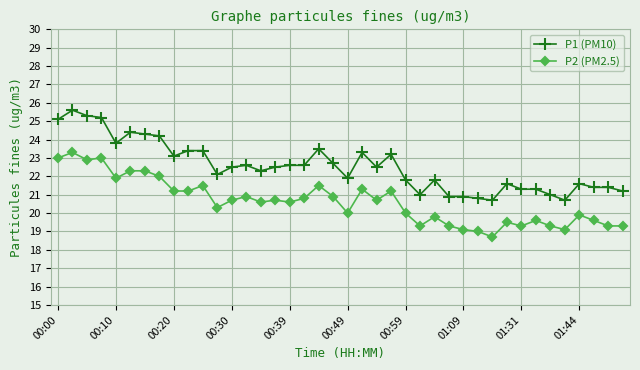

What are all the series names shown in the legend?

P1 (PM10), P2 (PM2.5)